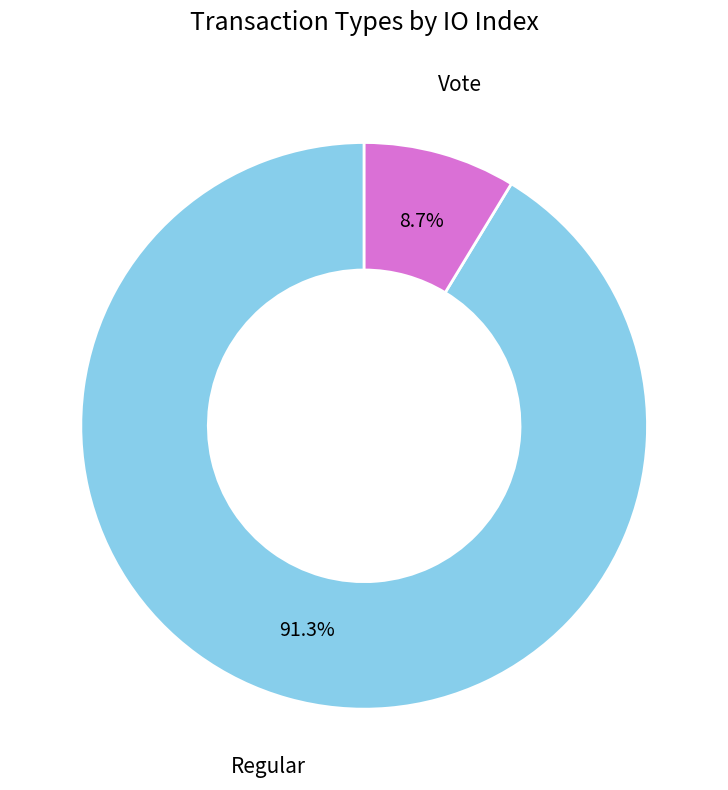

Which category accounts for the majority?

Regular